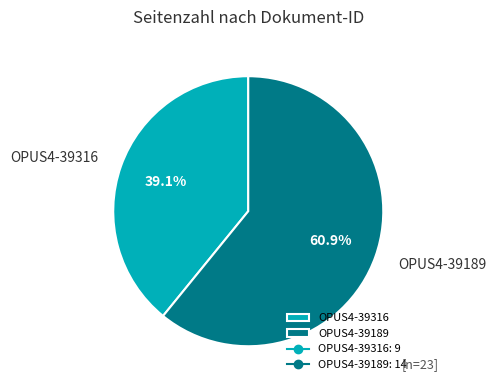

Count the number of slices in the pie.

2